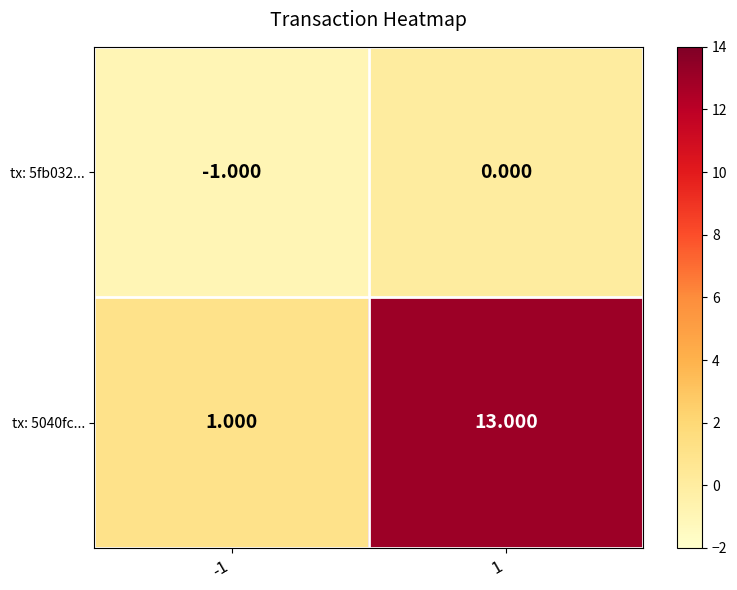

At 1, list the series in order from smallest to largest.

tx: 5fb032..., tx: 5040fc...